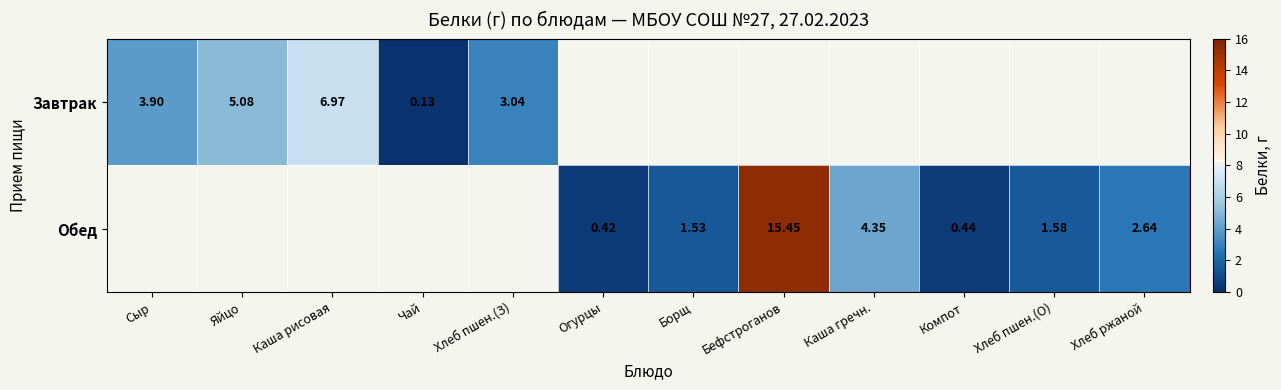

How many distinct data groups are displayed?

2